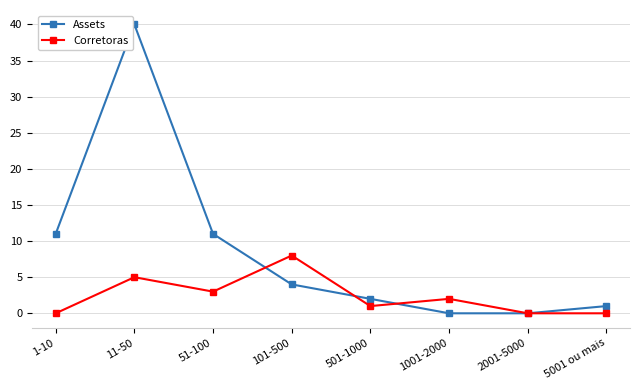

At which category is the sum across all series the highest?

11-50